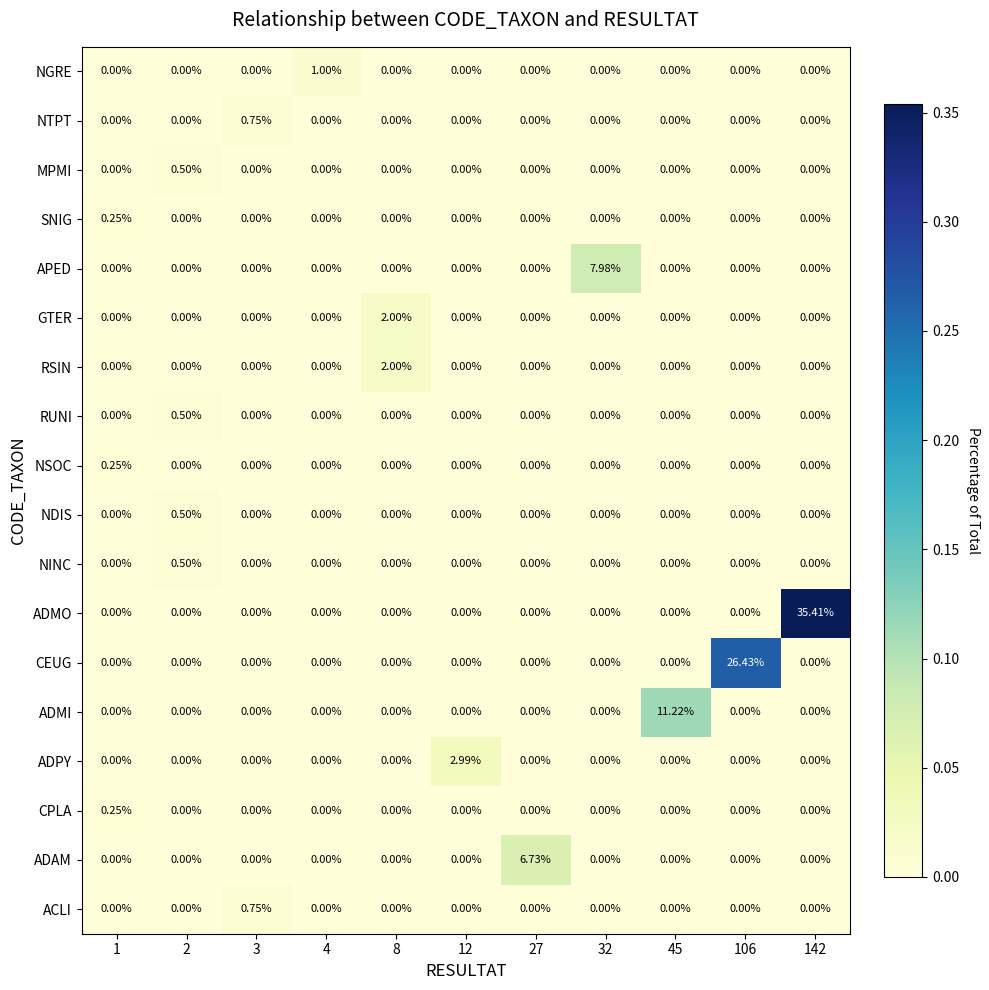

How many series are shown in this chart?

18